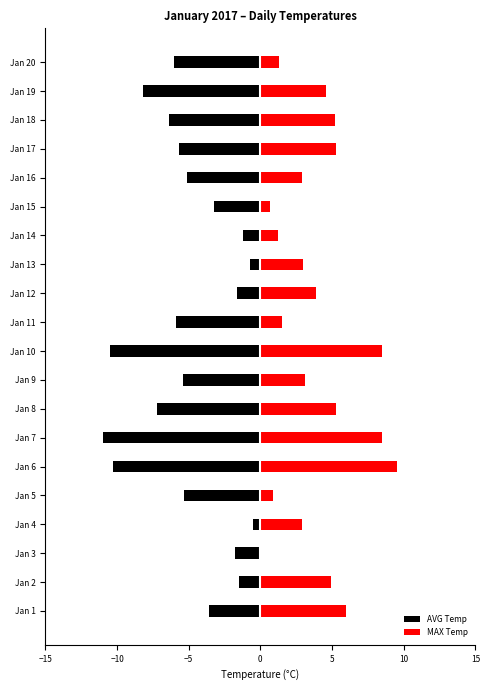

Is it true that MAX Temp equals 1.1 at Jan 15?

False